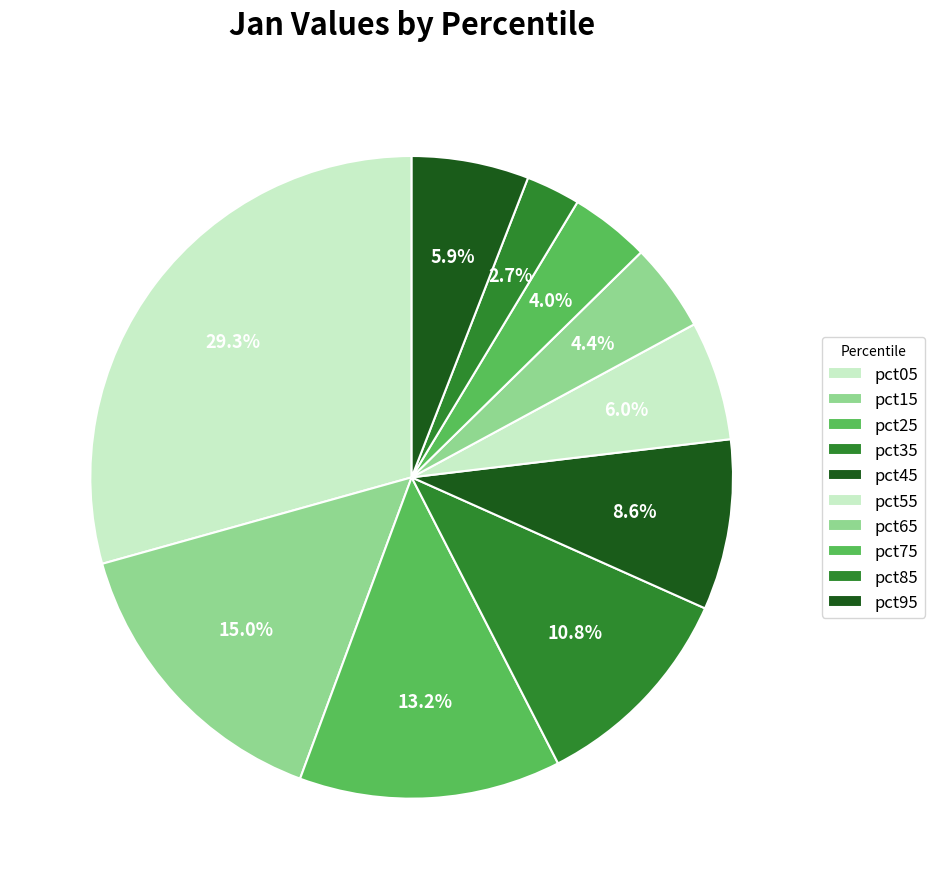

Which slice is the smallest?

pct85